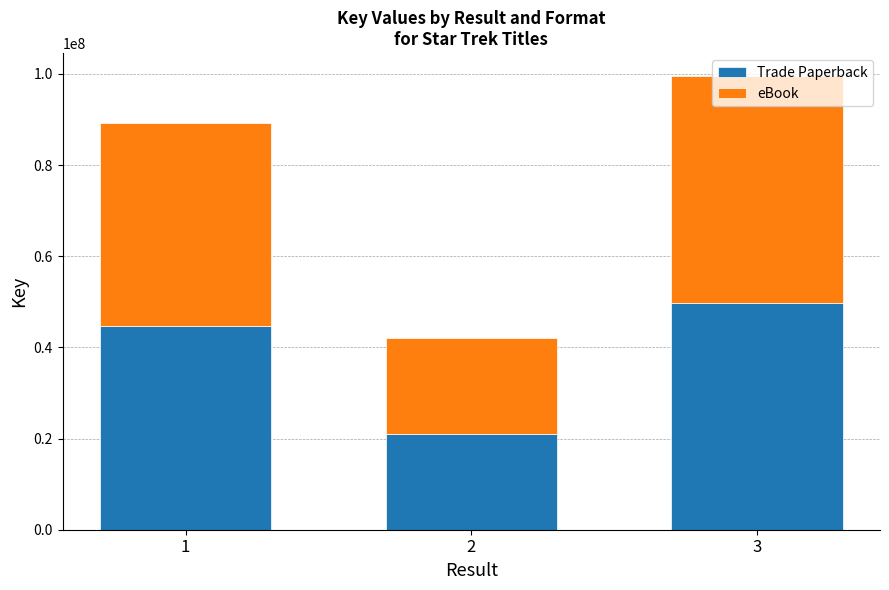

Is it true that Trade Paperback equals 20996214 at 2?

True